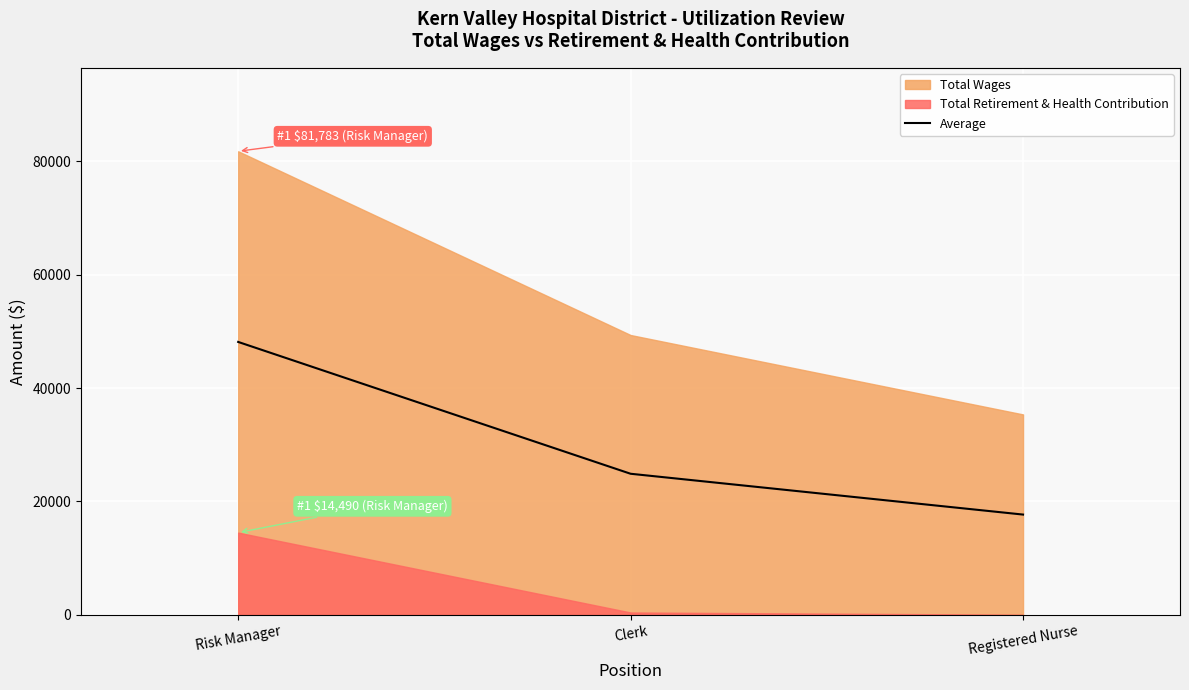

What is the value of the 3rd point from the left?

17673.5